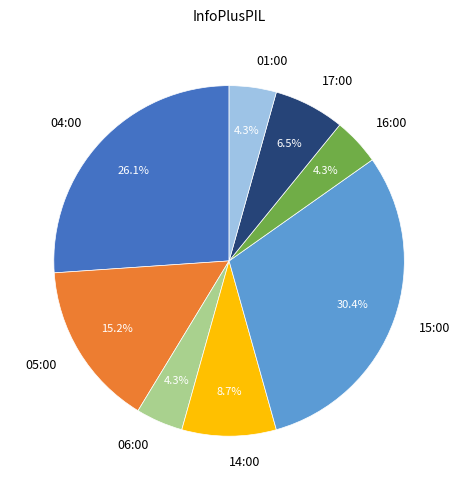

Does any single category account for the majority?

No